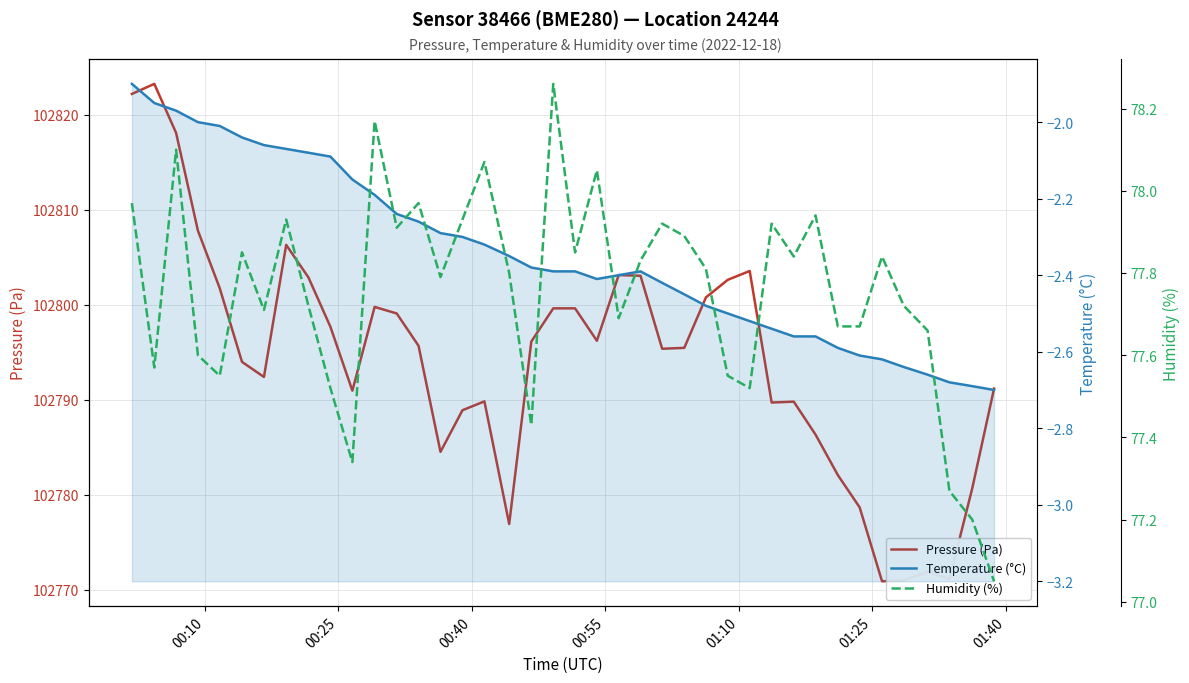

Which series has the largest range (max minus min)?

Pressure (Pa)